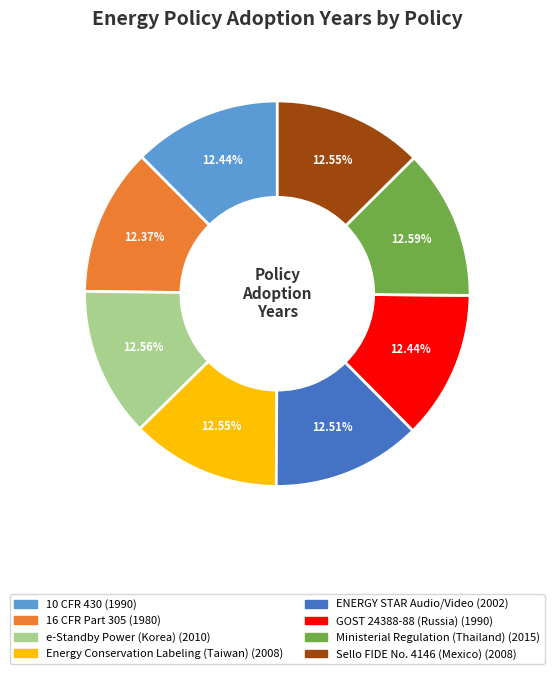

Count the number of slices in the pie.

8